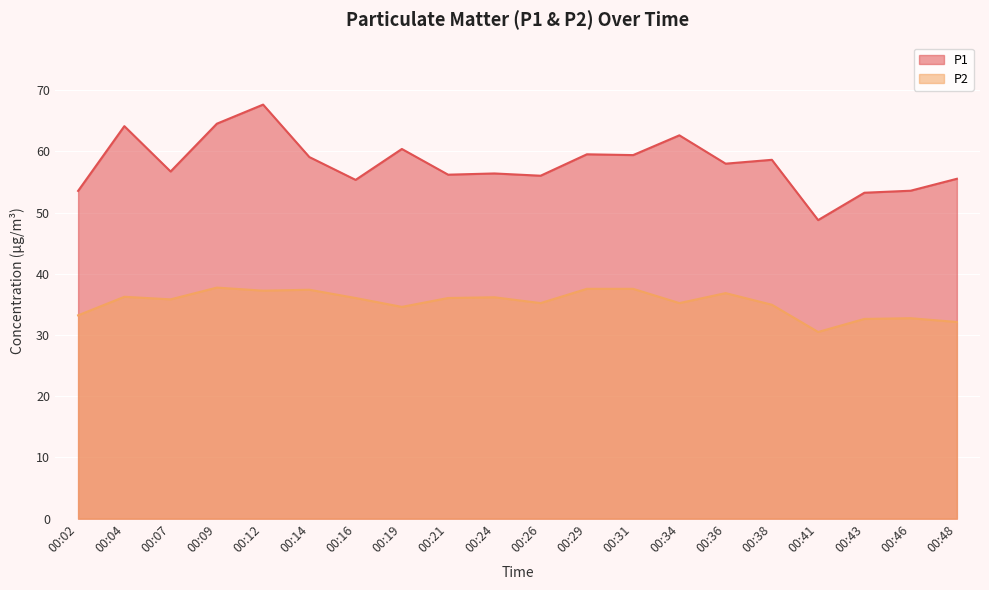

Which has a higher value, 00:24 or 00:48?

00:24